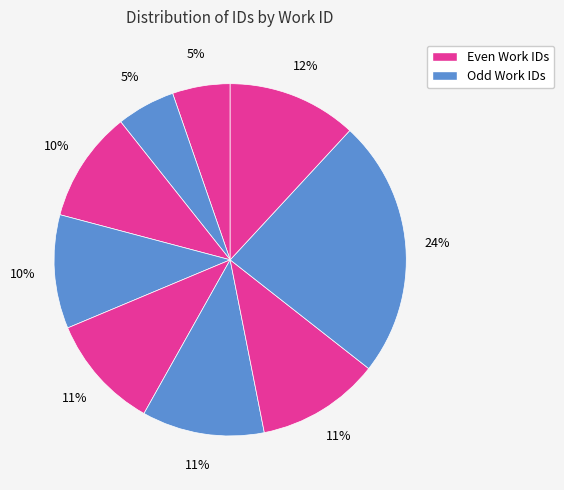

How many slices are in this pie chart?

9